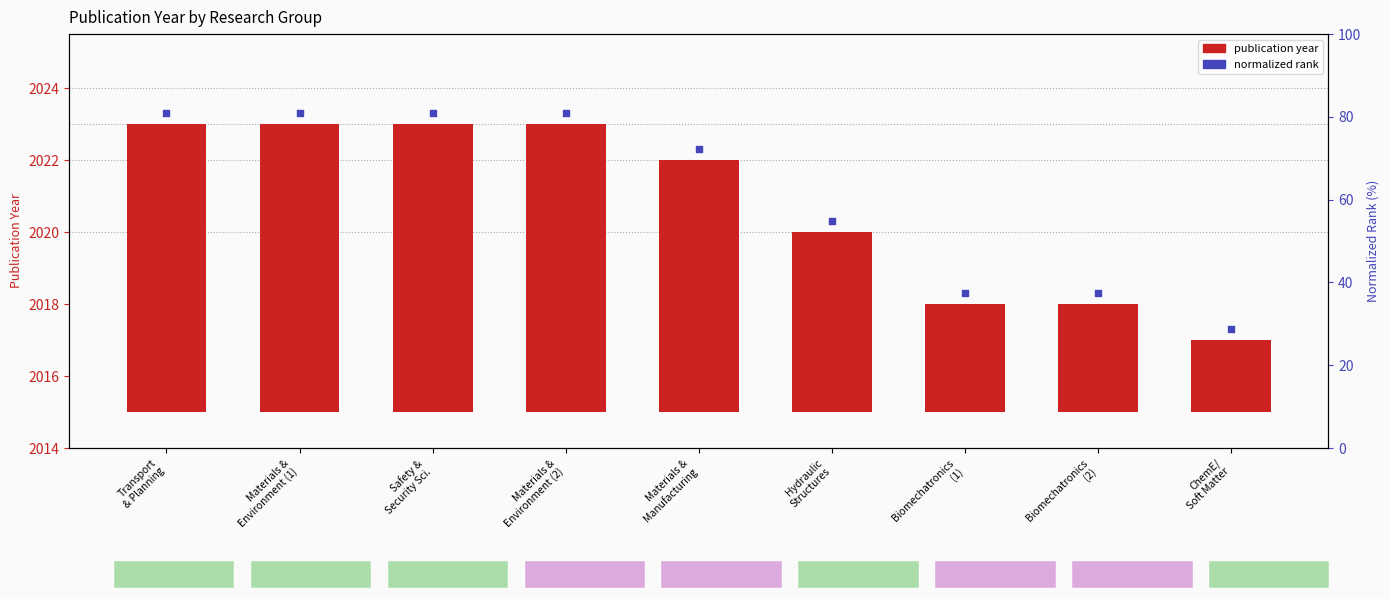

What are all the series names shown in the legend?

publication year, normalized rank